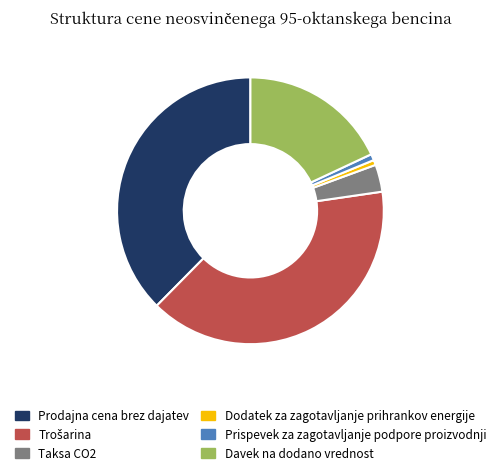

How many slices are in this pie chart?

6